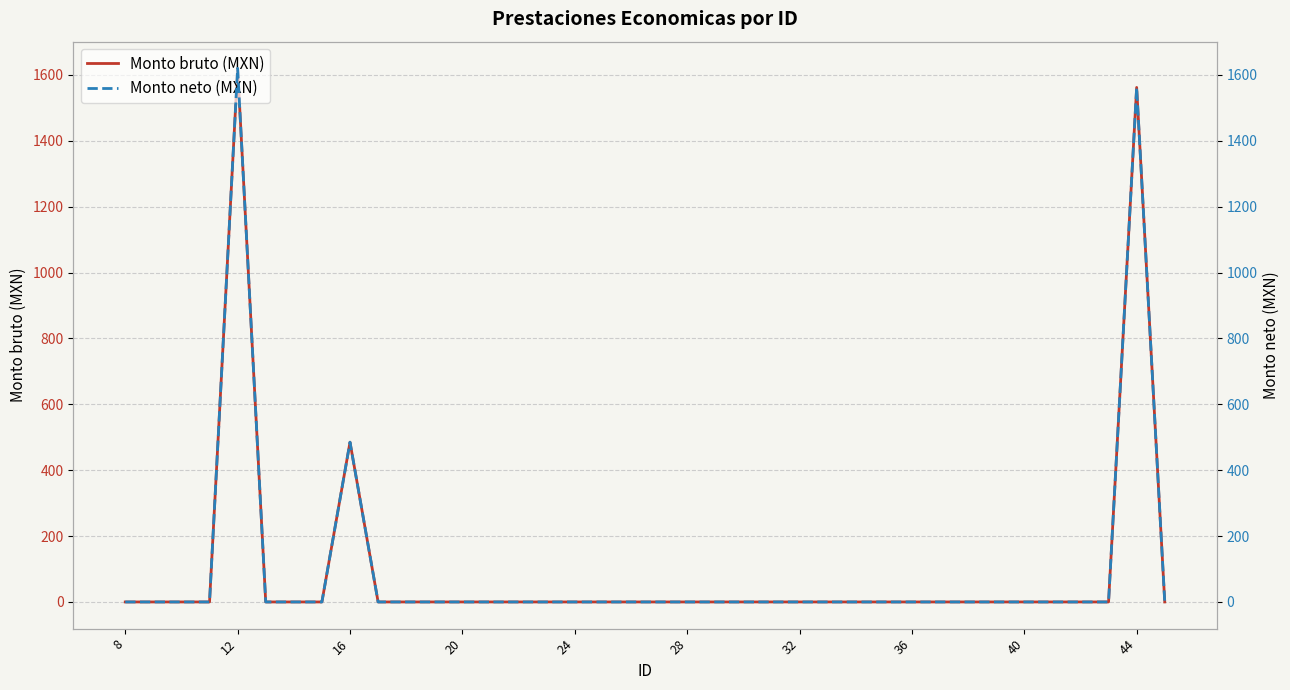

Reading right to left, transcribe all the data shown in this chart.

Monto bruto (MXN): 0.0	1562.1	0.0	0.0	0.0	0.0	0.0	0.0	0.0	0.0	0.0	0.0	0.0	0.0	0.0	0.0	0.0	0.0	0.0	0.0	0.0	0.0	0.0	0.0	0.0	0.0	0.0	0.0	0.0	485.0	0.0	0.0	0.0	1620.0	0.0	0.0	0.0	0.0
Monto neto (MXN): 0.0	1562.1	0.0	0.0	0.0	0.0	0.0	0.0	0.0	0.0	0.0	0.0	0.0	0.0	0.0	0.0	0.0	0.0	0.0	0.0	0.0	0.0	0.0	0.0	0.0	0.0	0.0	0.0	0.0	485.0	0.0	0.0	0.0	1620.0	0.0	0.0	0.0	0.0